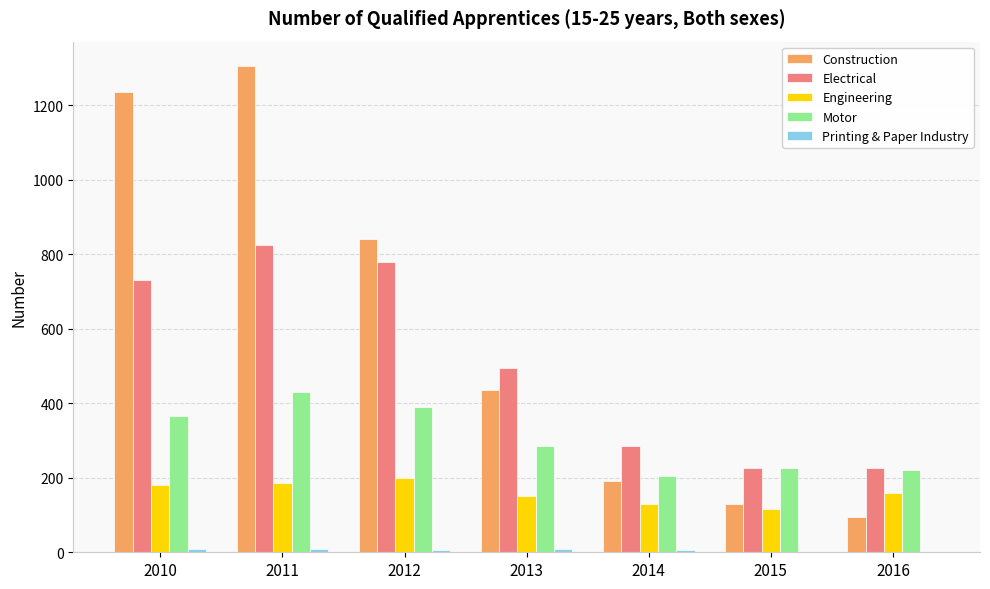

The value of Engineering at 2010 is 296. True or false?

False